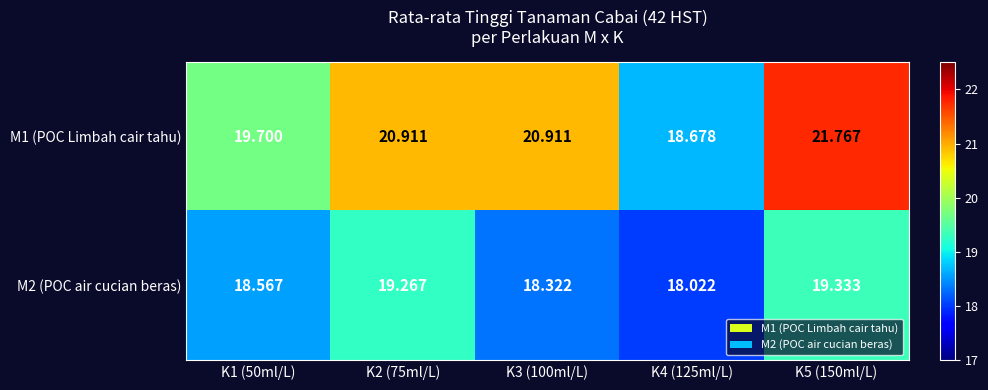

Is the value of M2 (POC air cucian beras) at K1 (50ml/L) greater than the value of M1 (POC Limbah cair tahu) at K1 (50ml/L)?

No